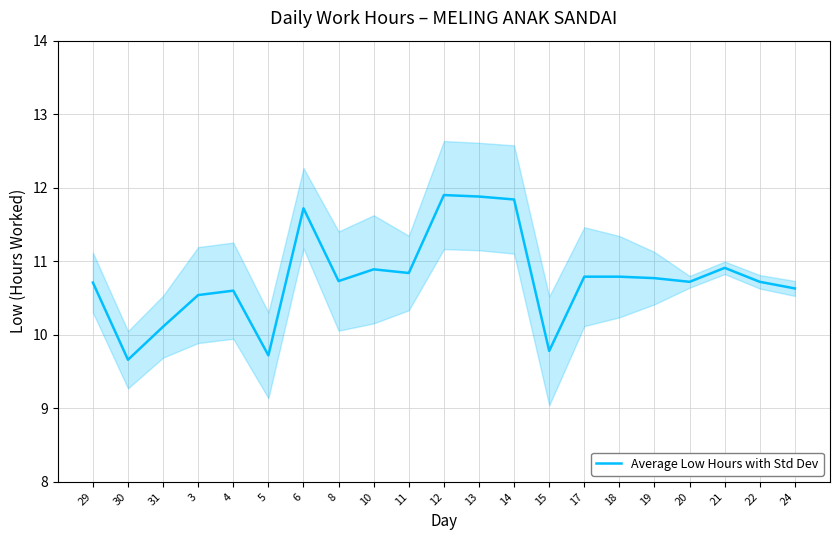

Rank the categories by value from highest to lowest.

12, 13, 14, 6, 21, 10, 11, 17, 18, 19, 8, 20, 22, 29, 24, 4, 3, 31, 15, 5, 30